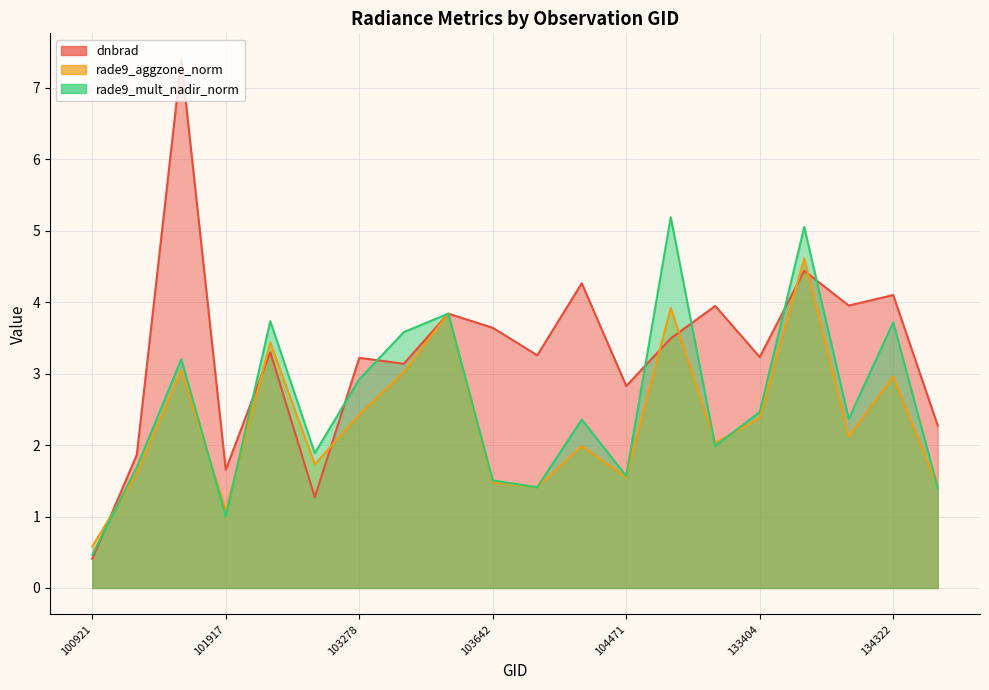

What is the average value of the dnbrad series?

3.3